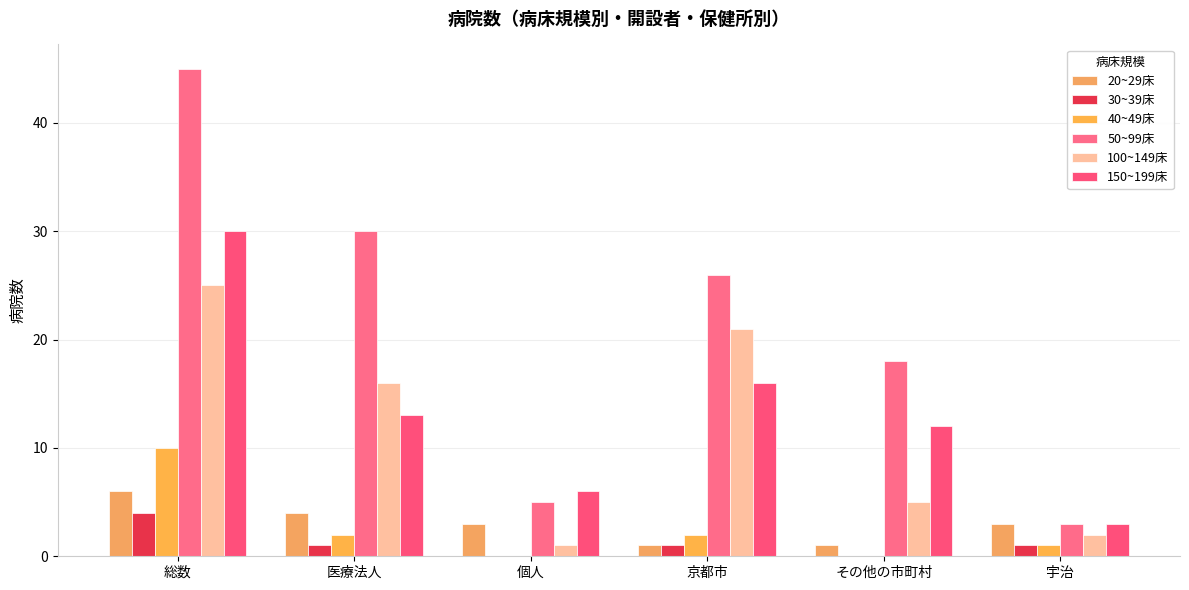

Is the value of 30~39床 at 総数 greater than the value of 100~149床 at 宇治?

Yes